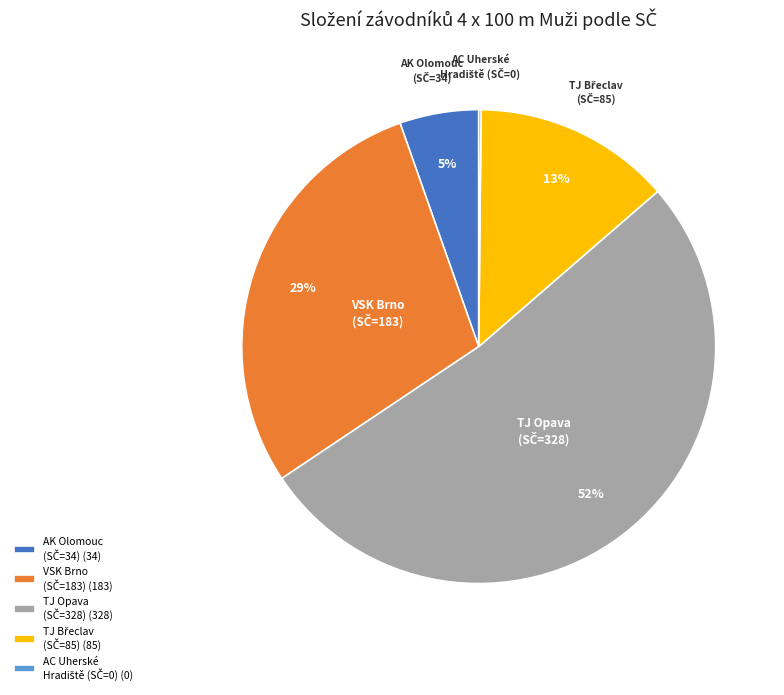

Is there any slice that represents more than half of the pie?

Yes